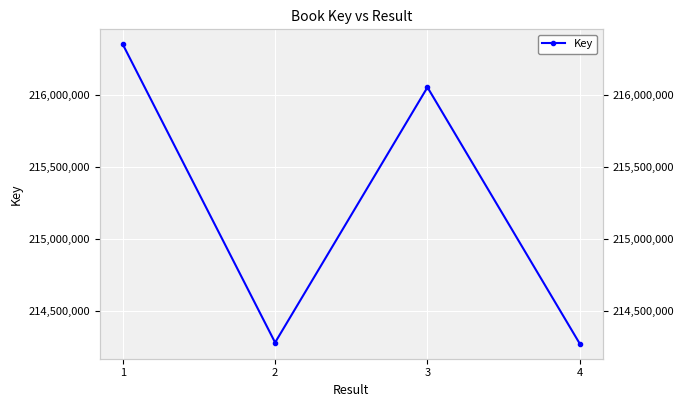

What is the sum of all values?

860957885